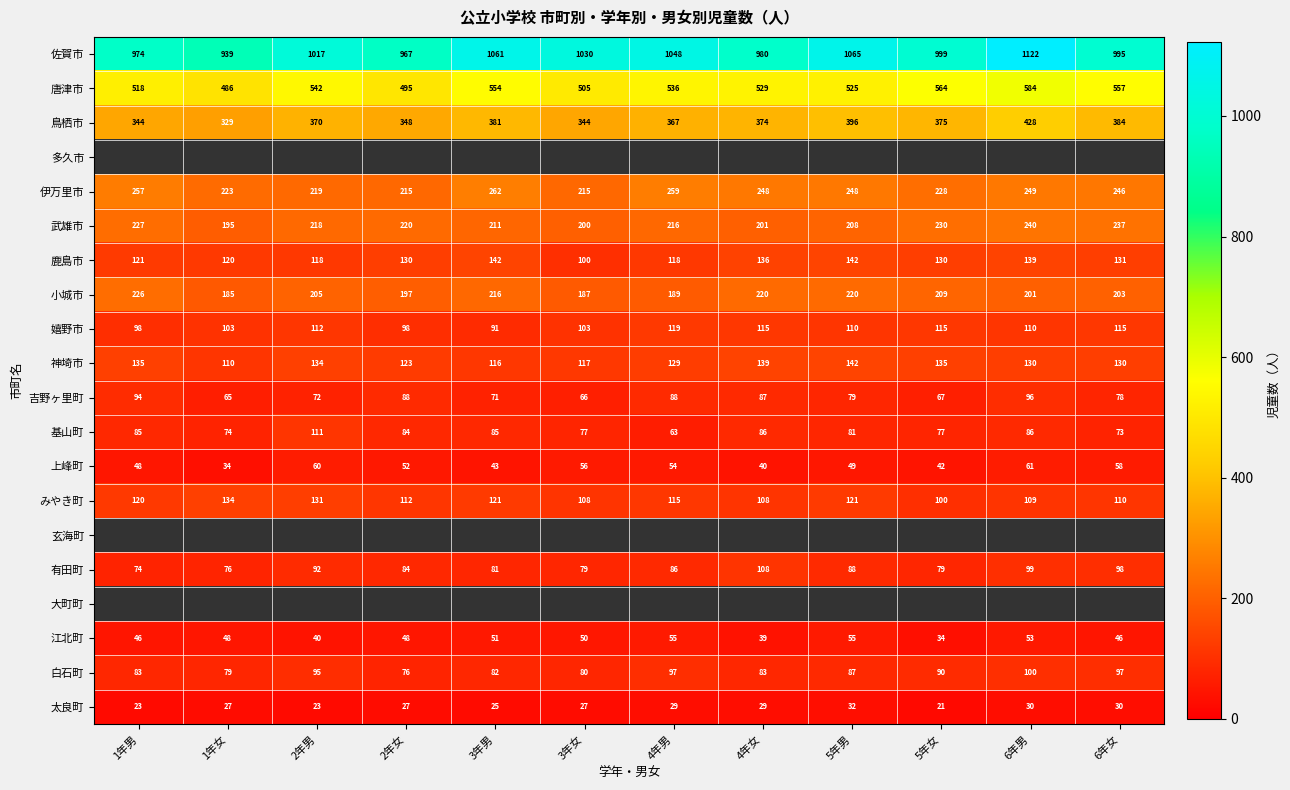

Where is 唐津市 nearest to the value 535?

4年男